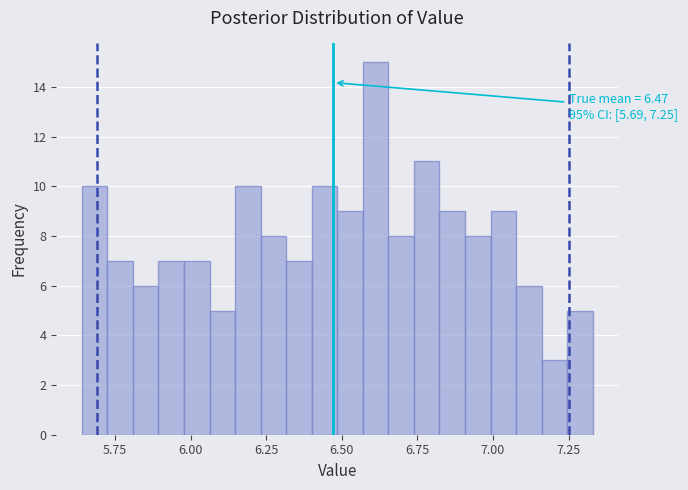

Around what value on the x-axis is the tallest bar? Give the approximate position of its centre, as read against the axis.

6.60